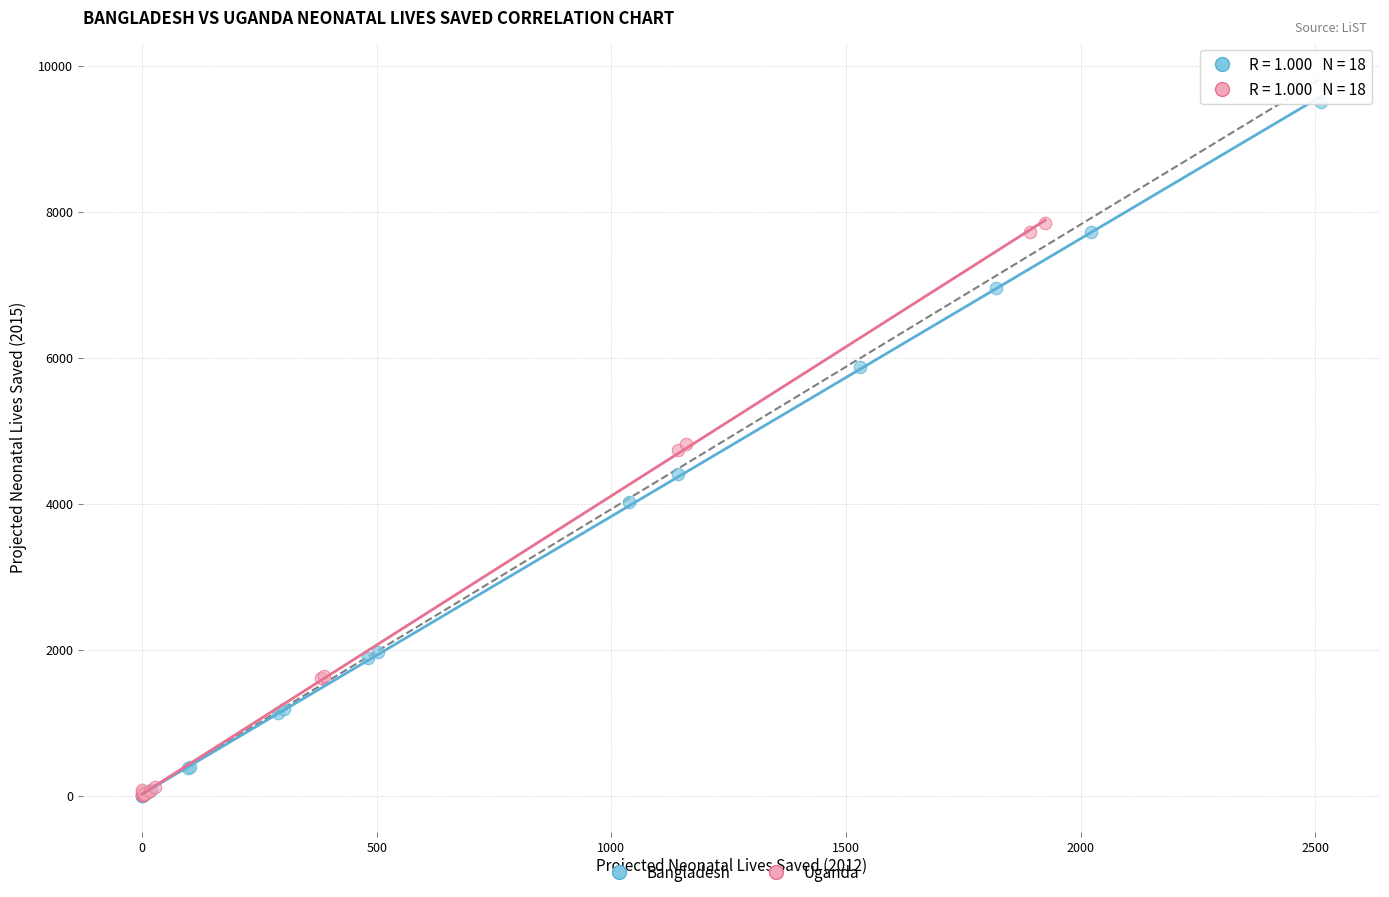

Which series contains the highest Y value?

Bangladesh